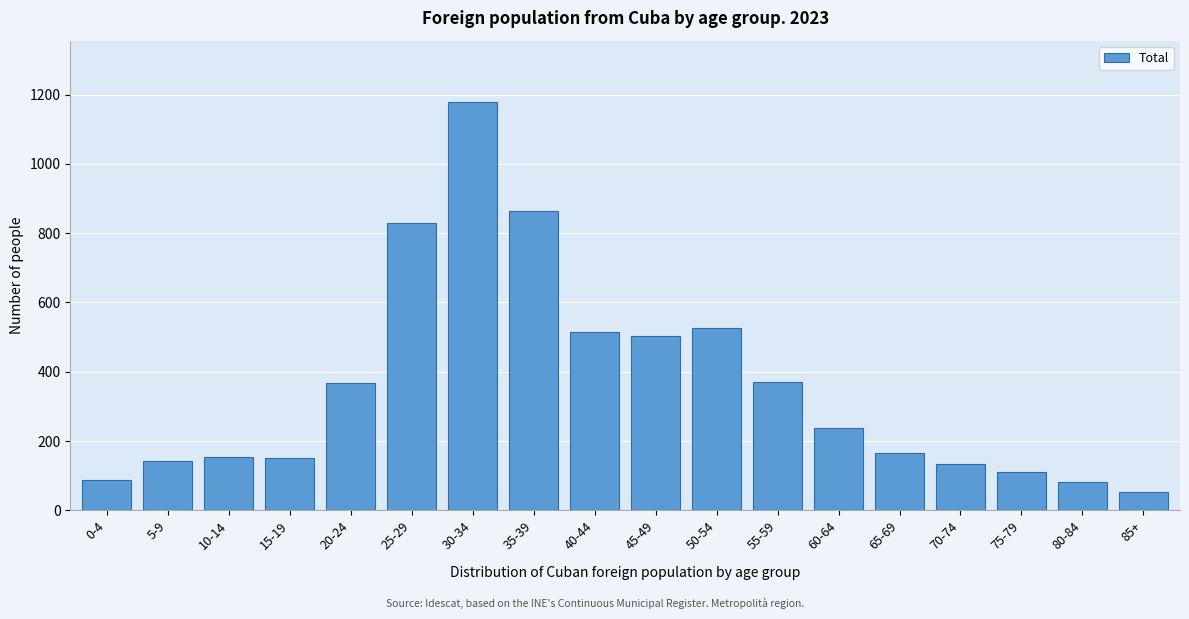

What is the label of the 2nd bar from the left?

5-9